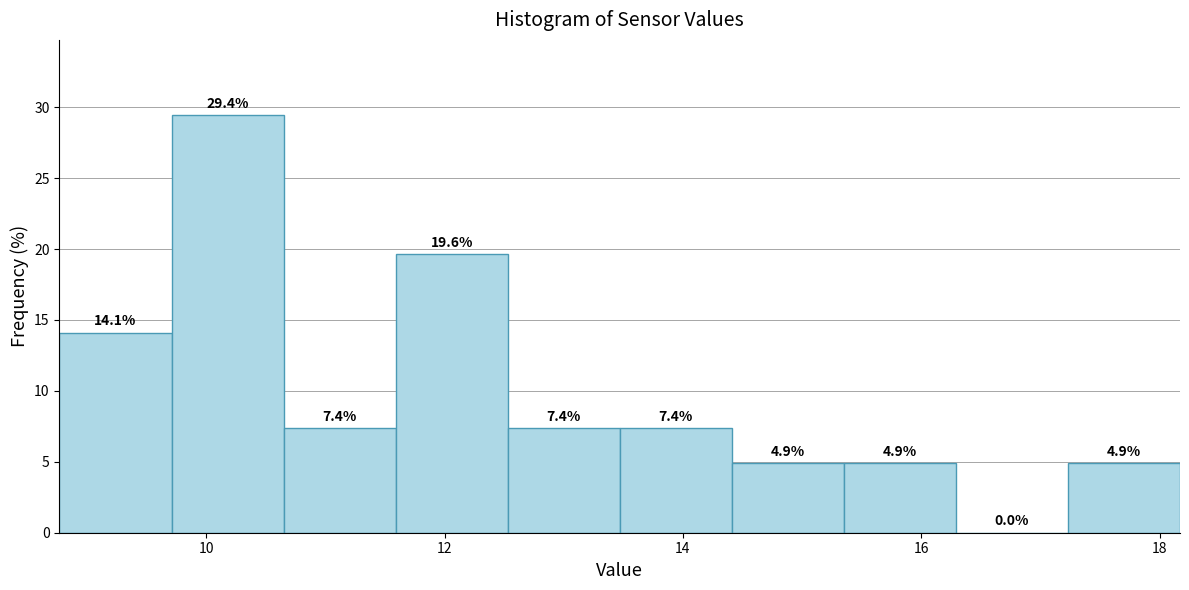

How tall is the bar that spans 10.6 to 11.6 on the x-axis? The bar edges are not printed on the chart, so give them approximately, as read against the axis.

7.4